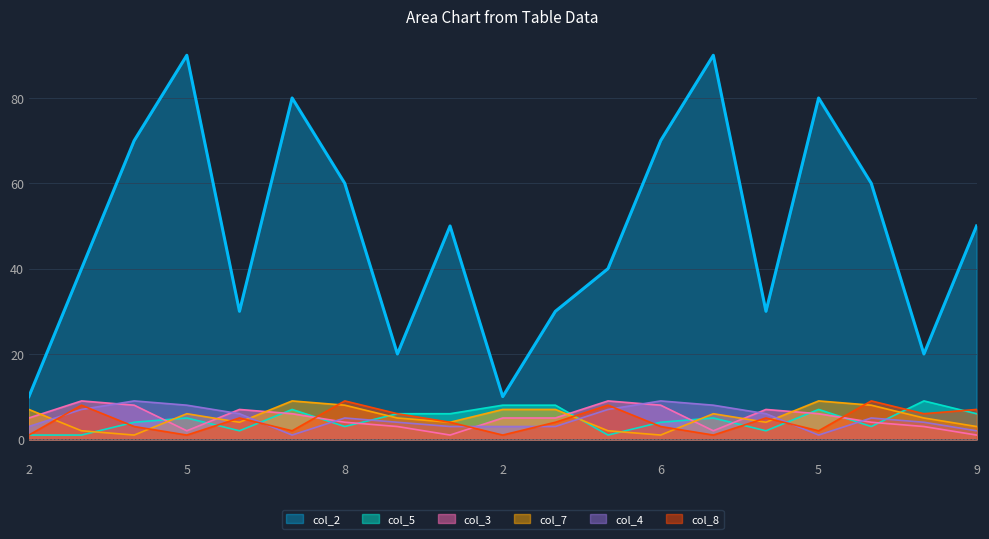

Count the number of data series in this chart.

6